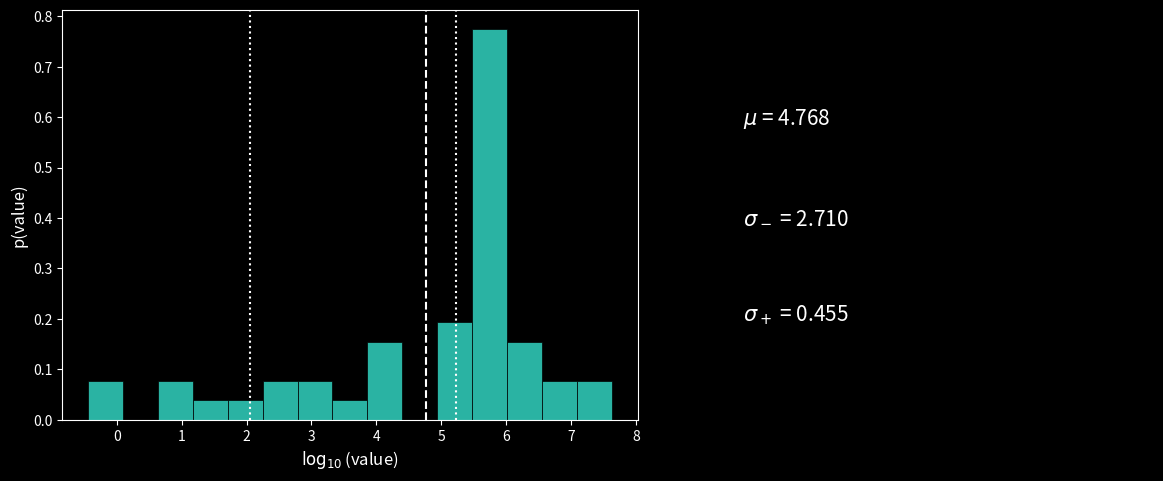

Reading left to right, list every bar in this chart as the range it spans on the x-axis followed by its height. Neither the bar edges nor the heights are printed on the chart, so give them approximately, as read against the axes.

-0.4 to 0.1: 0.08
0.1 to 0.6: 0
0.6 to 1.2: 0.08
1.2 to 1.7: 0.04
1.7 to 2.2: 0.04
2.2 to 2.8: 0.08
2.8 to 3.3: 0.08
3.3 to 3.9: 0.04
3.9 to 4.4: 0.15
4.4 to 4.9: 0
4.9 to 5.5: 0.19
5.5 to 6.0: 0.77
6.0 to 6.6: 0.15
6.6 to 7.1: 0.08
7.1 to 7.6: 0.08